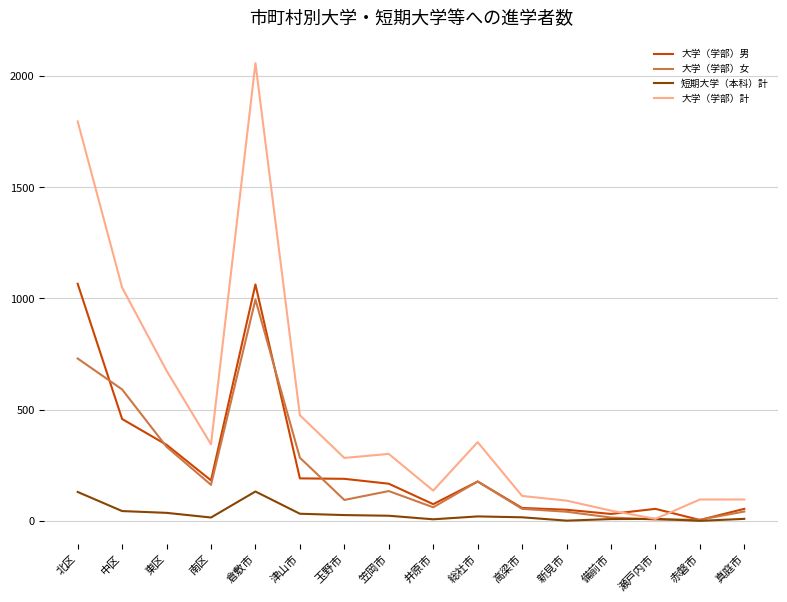

Is the value of 短期大学（本科）計 at 井原市 greater than the value of 大学（学部）男 at 総社市?

No